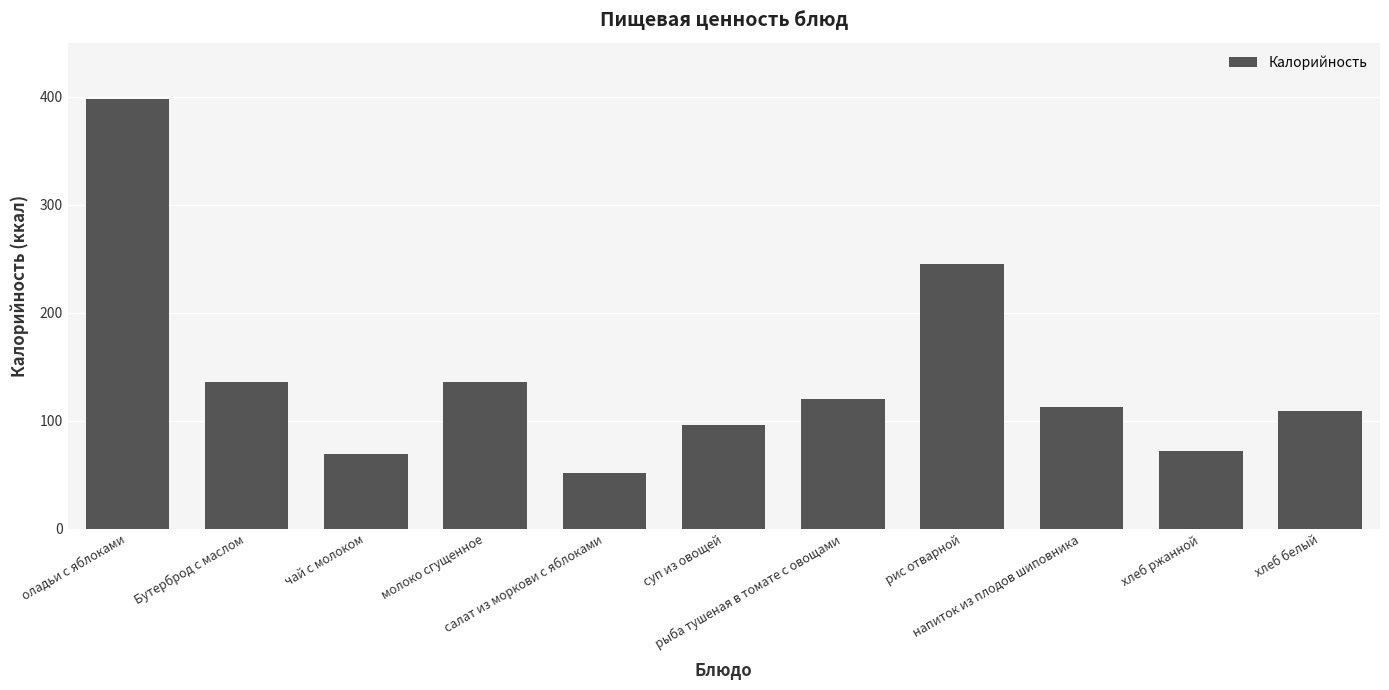

Reading left to right, list all the values displayed in this chart.

398	136	69	136	52	96	120	245	113	72	109